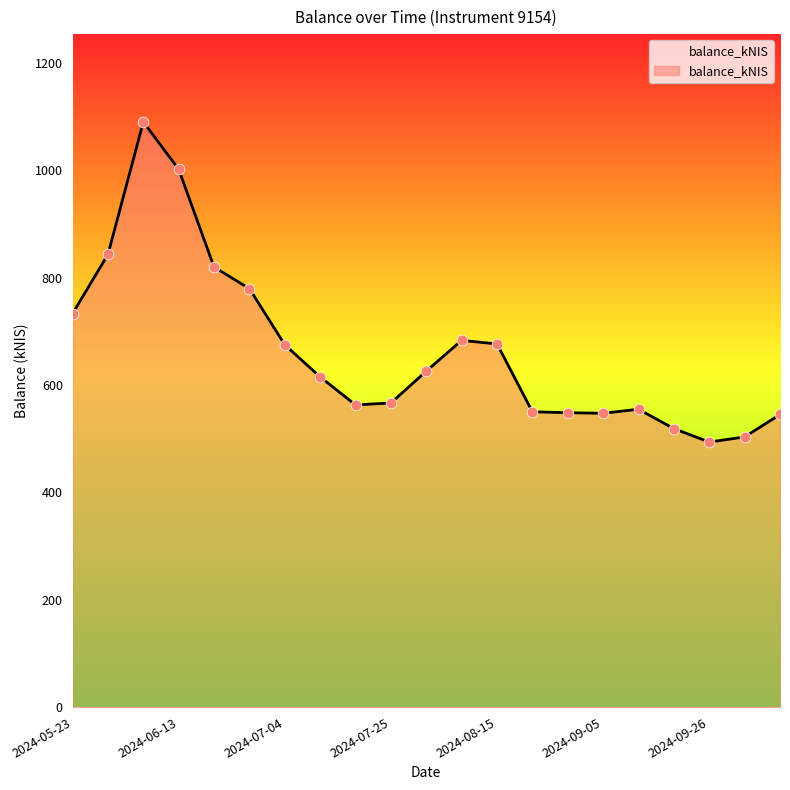

What is the maximum value shown in the chart?

1089.9